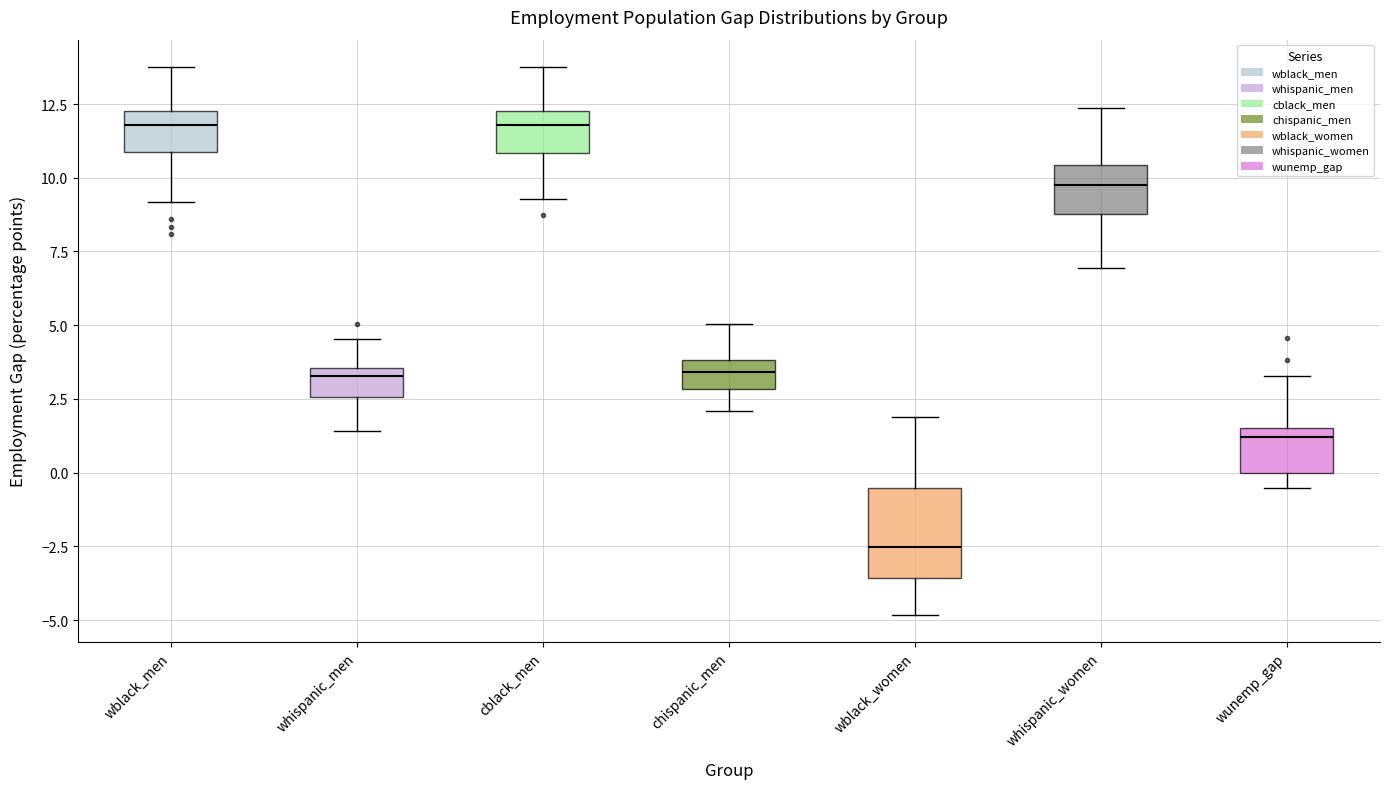

Reading left to right, transcribe this box plot: for each box, give where its median line is, the range the box spans, and where its two whiskers end, as read against the y-axis. The values are not printed on the chart, so give them approximately, as read against the axis.

wblack_men: median 12.0 (just below the box's upper edge), box 11.0 to 12.0, whiskers 9.0 to 14.0
whispanic_men: median 3.5 (just below the box's upper edge), box 2.5 to 3.5, whiskers 1.5 to 4.5
cblack_men: median 12.0 (just below the box's upper edge), box 11.0 to 12.0, whiskers 9.5 to 14.0
chispanic_men: median 3.5, box 3.0 to 4.0, whiskers 2.0 to 5.0
wblack_women: median -2.5, box -3.5 to -0.5, whiskers -5.0 to 2.0
whispanic_women: median 10.0, box 9.0 to 10.5, whiskers 7.0 to 12.5
wunemp_gap: median 1.0, box 0.0 to 1.5, whiskers -0.5 to 3.5